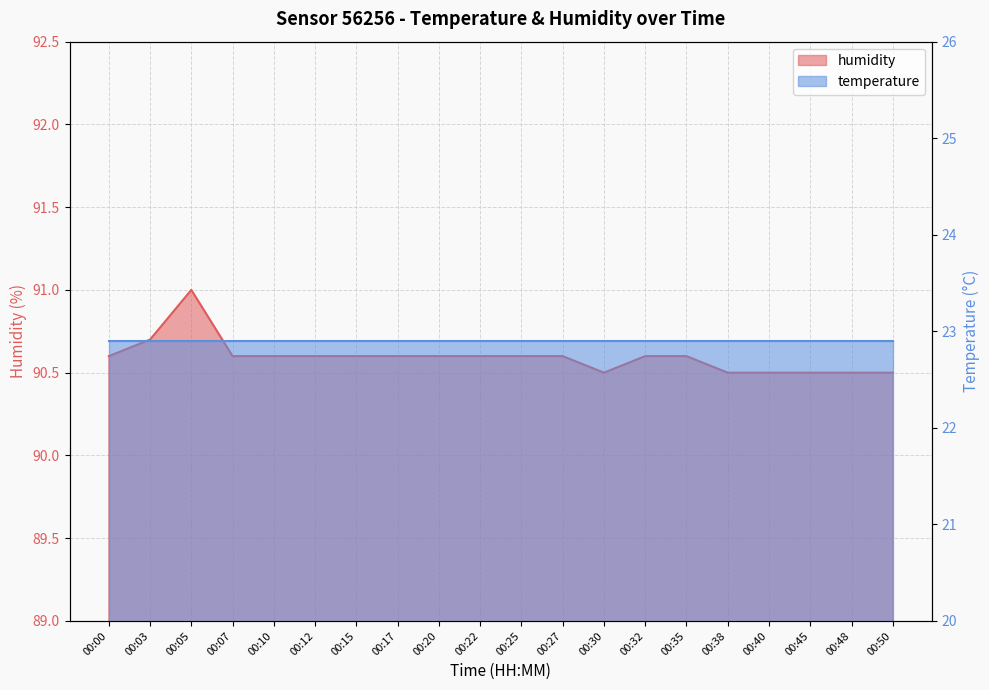

What is the change in value from 00:03 to 00:25?

-0.1